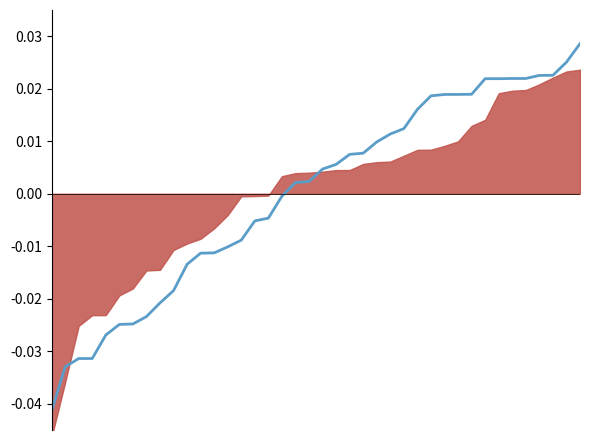

What is the difference between the maximum and minimum values?

0.1